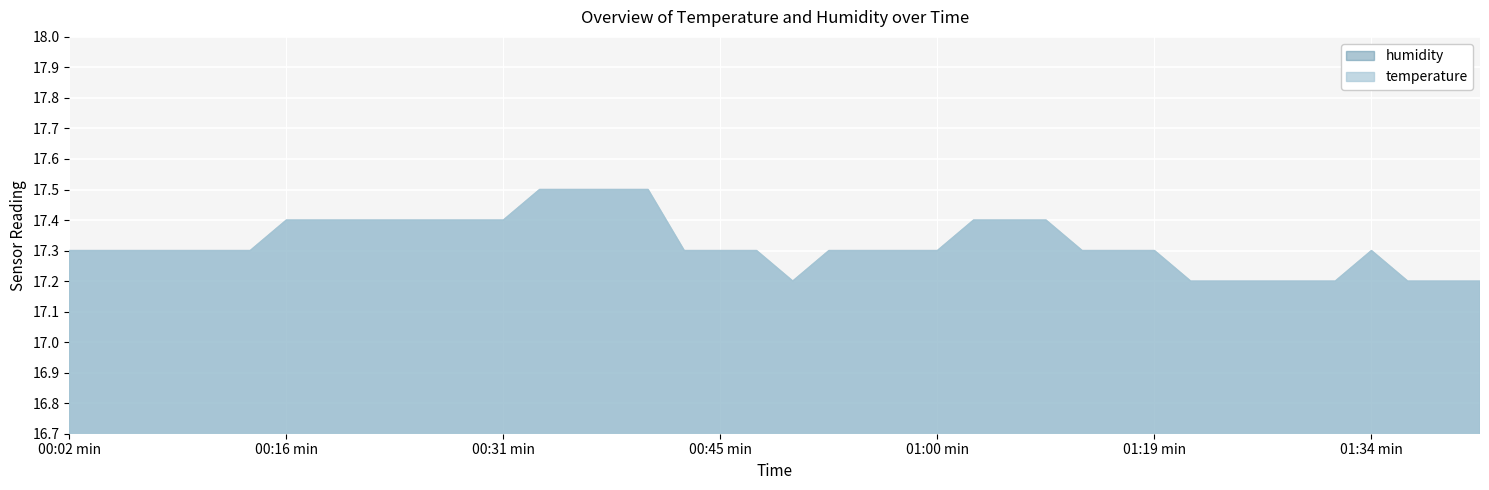

At which category is the sum across all series the highest?

00:33